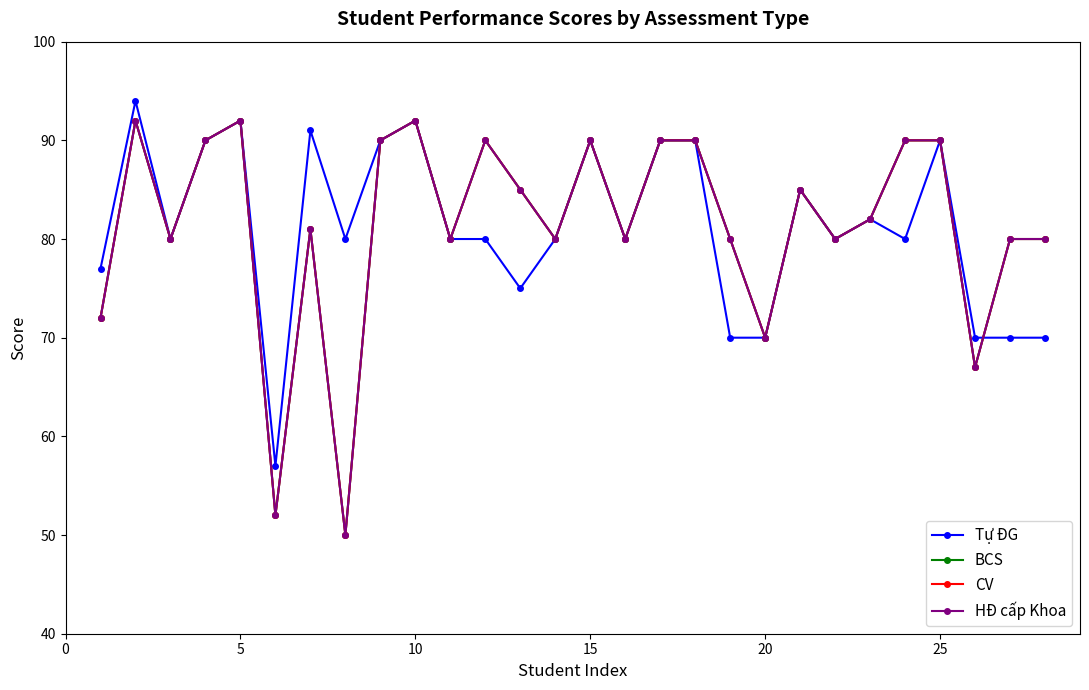

How many lines are shown in the chart?

4